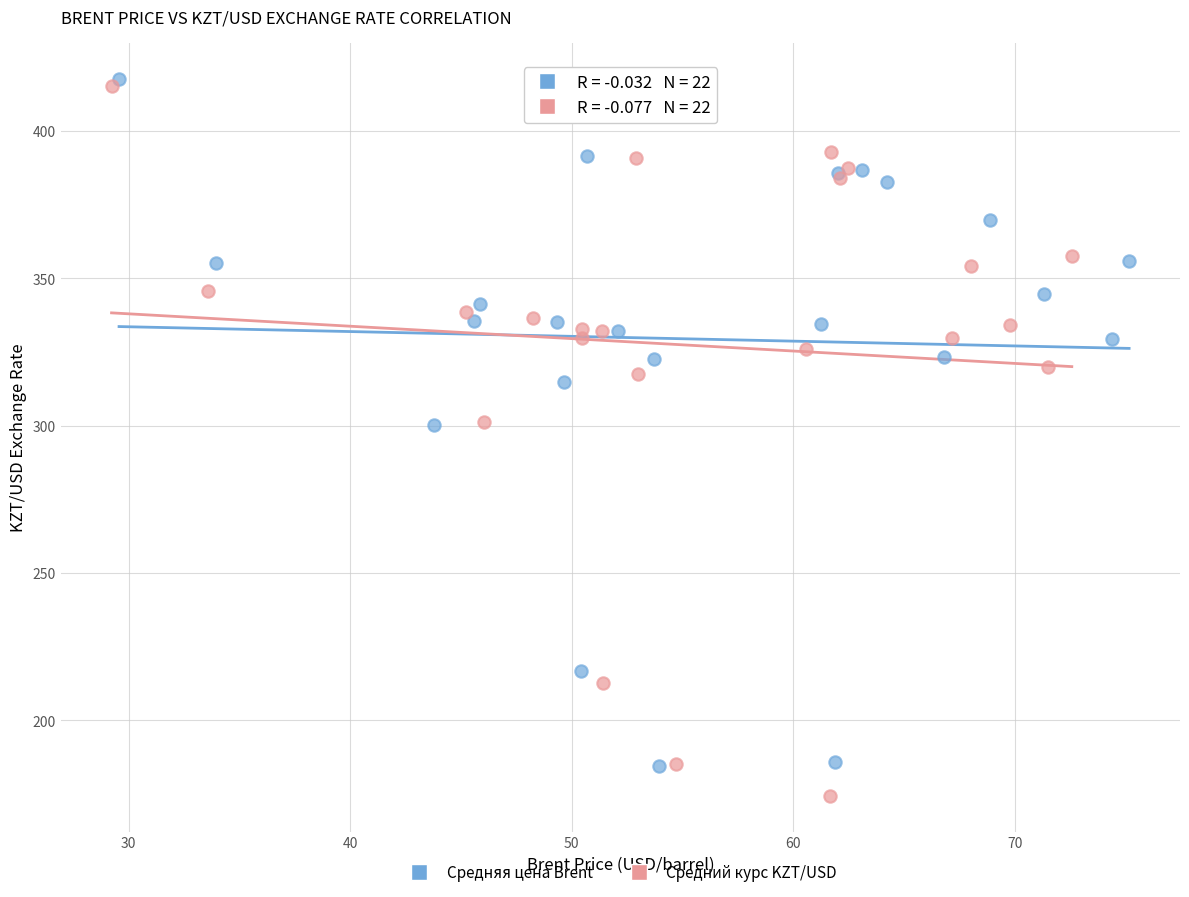

What are all the series names shown in the legend?

Средняя цена Brent, Средний курс KZT/USD